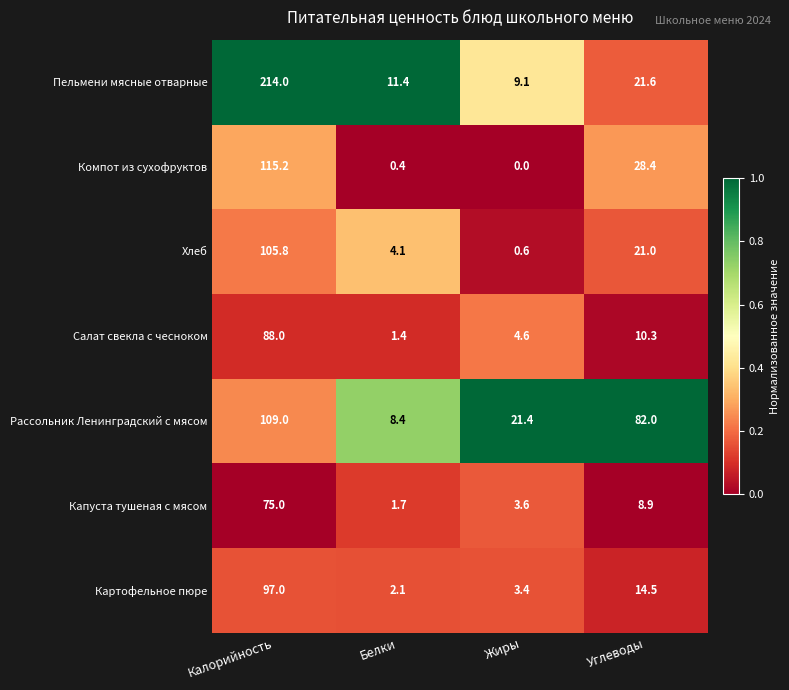

How many series are shown in this chart?

7